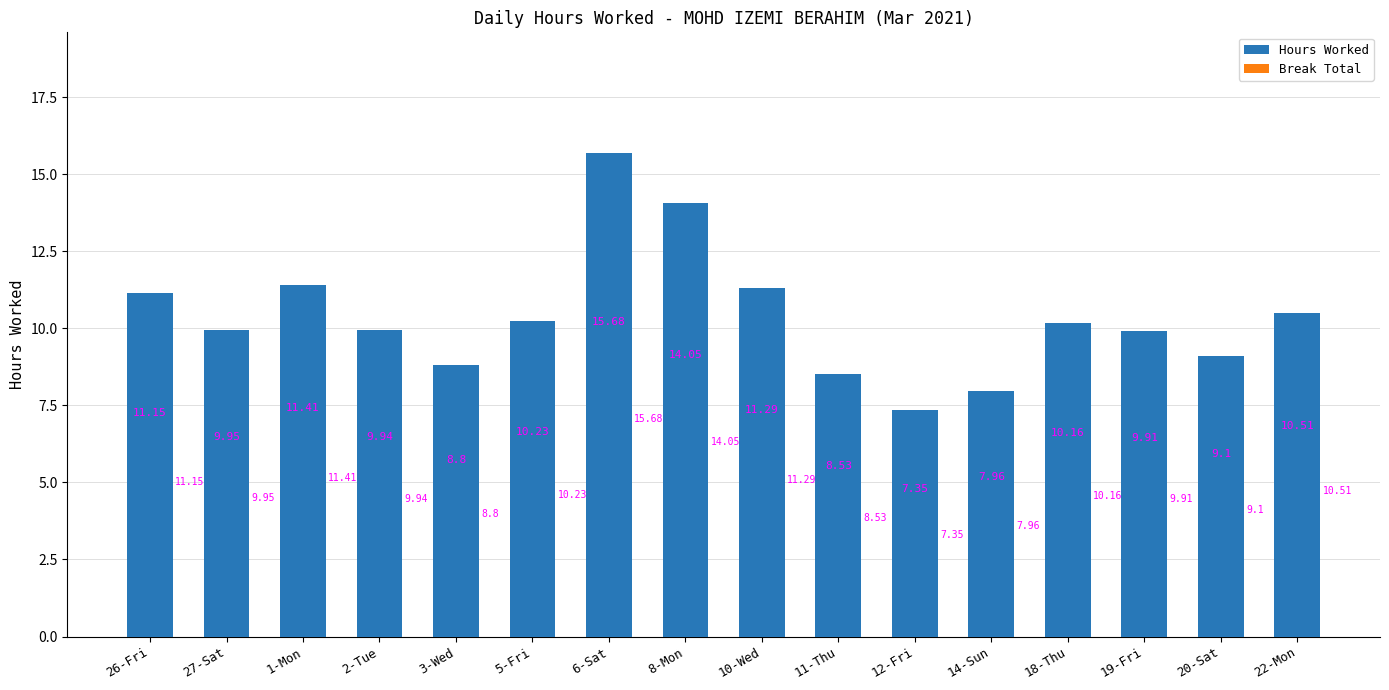

Rank the categories by value from lowest to highest.

12-Fri, 14-Sun, 11-Thu, 3-Wed, 20-Sat, 19-Fri, 2-Tue, 27-Sat, 18-Thu, 5-Fri, 22-Mon, 26-Fri, 10-Wed, 1-Mon, 8-Mon, 6-Sat